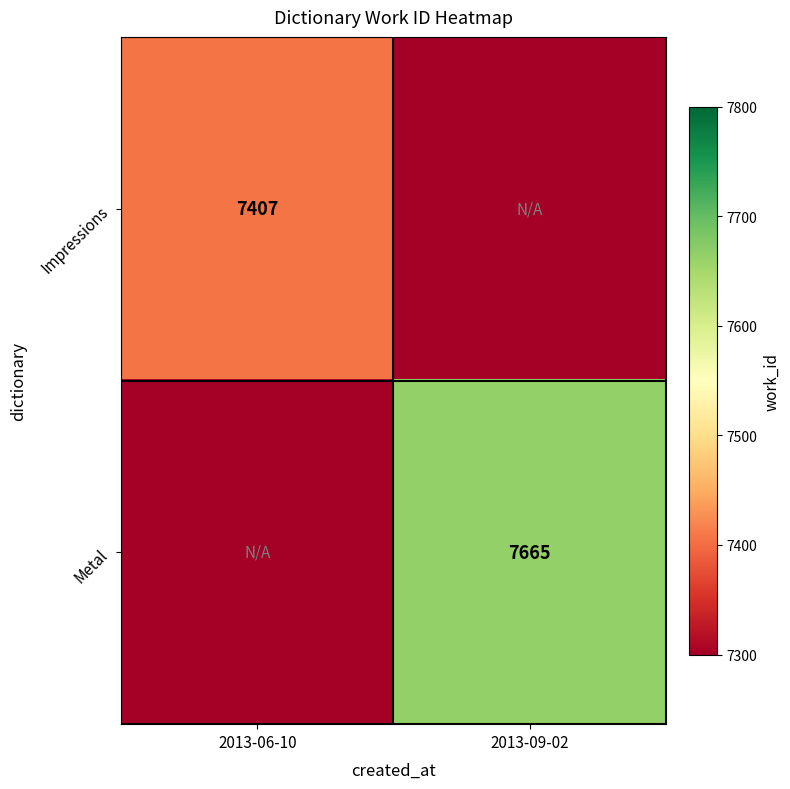

The Metal series shows 11764 at 2013-09-02. True or false?

False